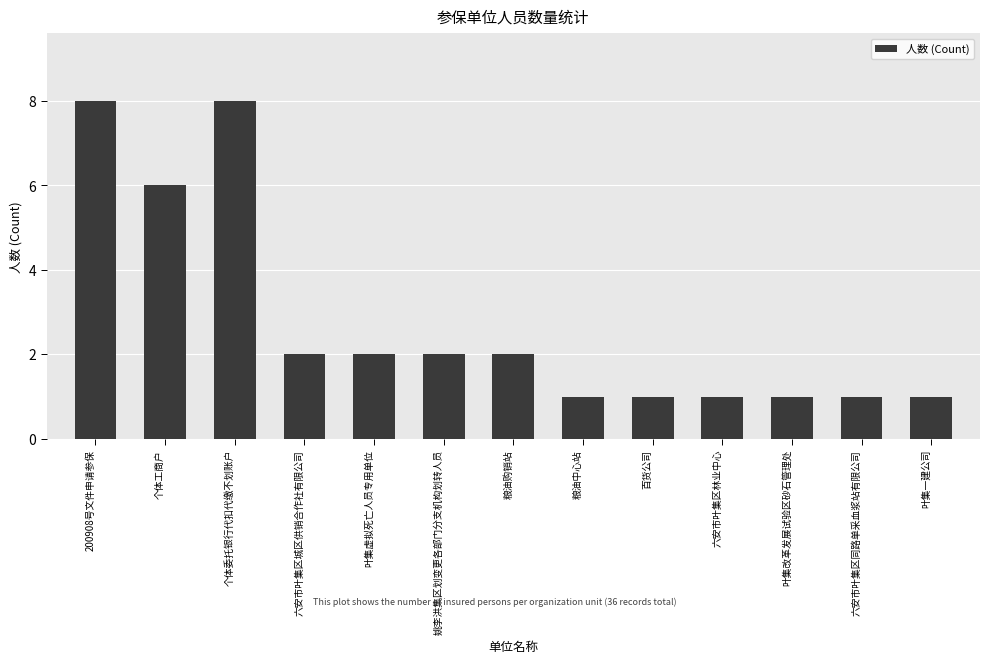

What is the maximum value shown in the chart?

8